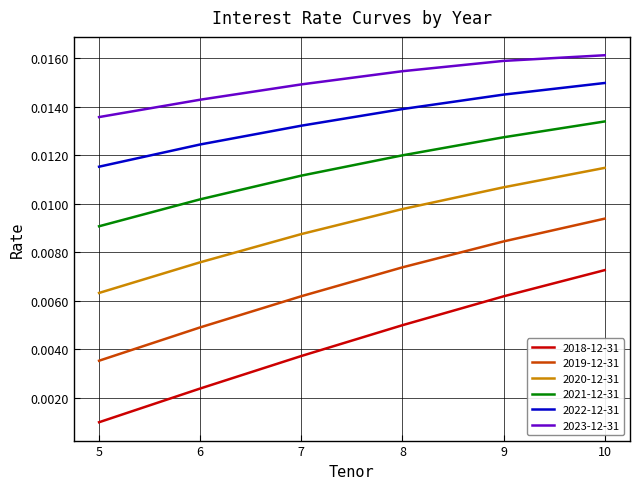

True or false: 2018-12-31 and 2023-12-31 cross at least once.

False